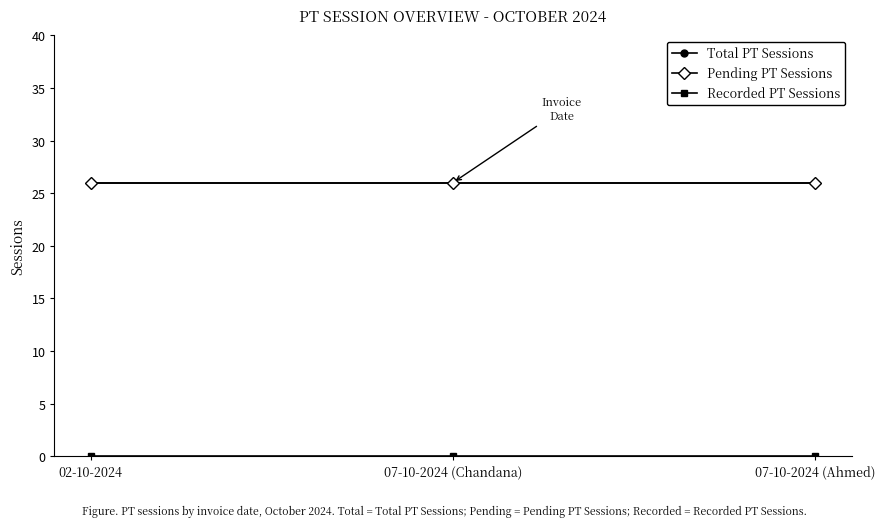

Is this an area chart (filled region under the line)?

No